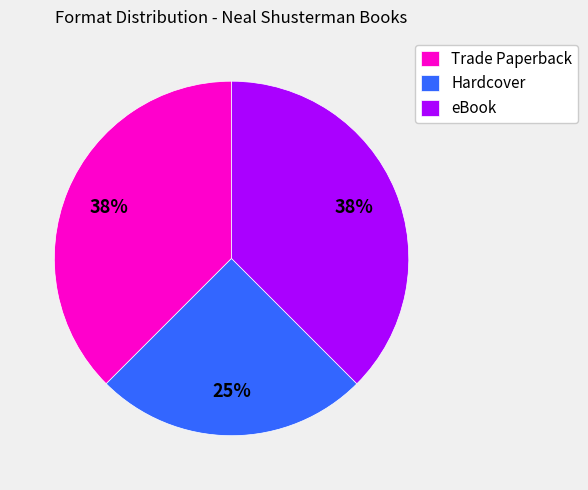

Combined, do eBook and Trade Paperback account for over 50%?

Yes